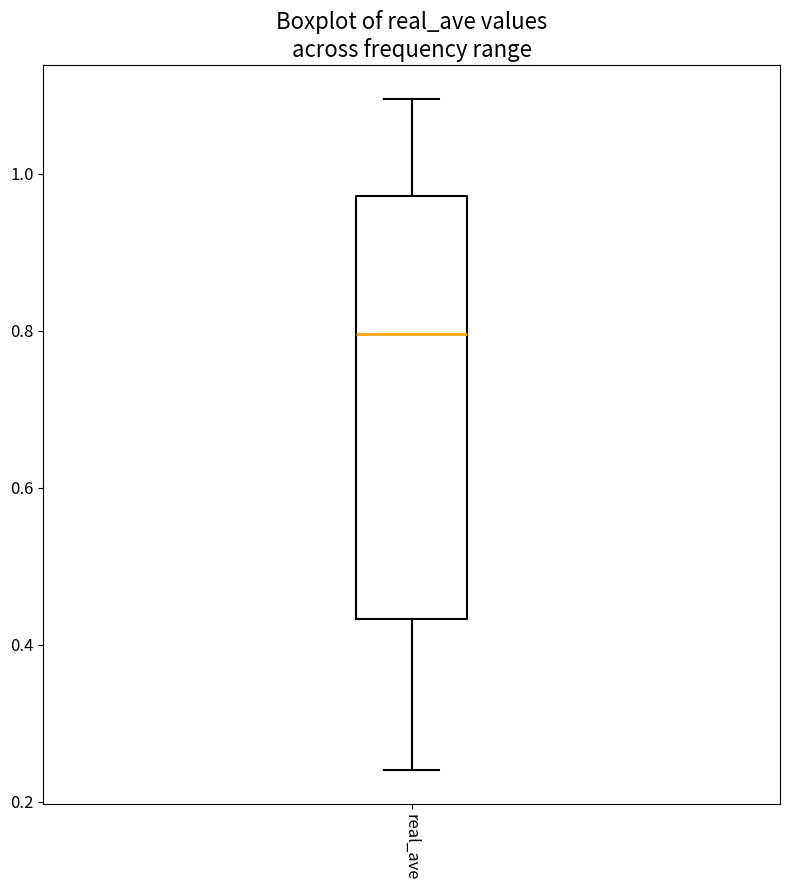

Read this box plot against the y-axis: the position of the median line, the range covered by the box, and the ends of both whiskers. The values are not printed on the chart, so give them approximately, as read against the axis.

median 0.80, box 0.44 to 0.98, whiskers 0.24 to 1.10